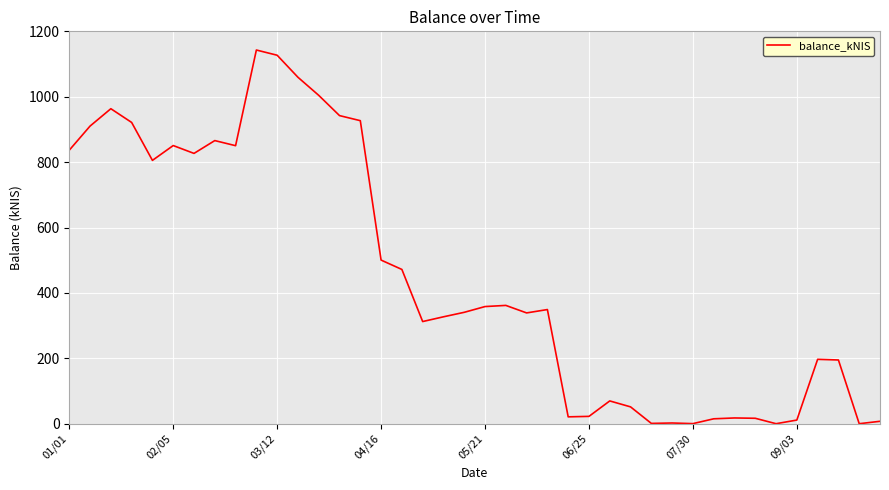

What is the greatest value displayed?

1143.2